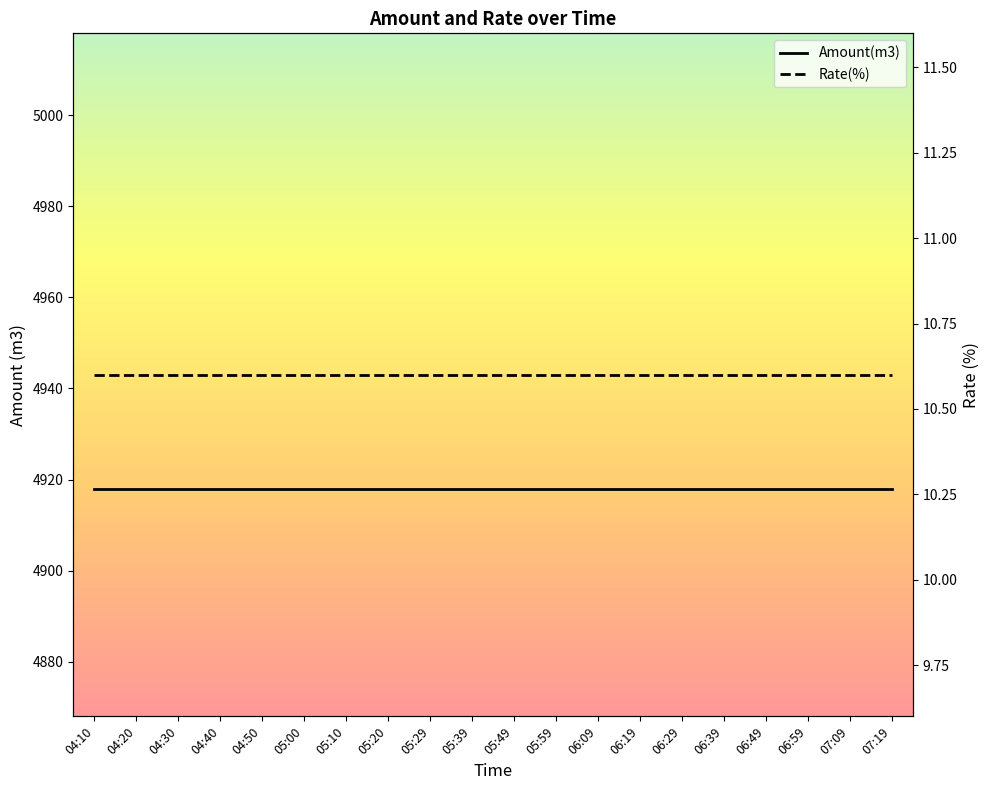

Rank the series by their maximum value, from highest to lowest.

Amount(m3), Rate(%)